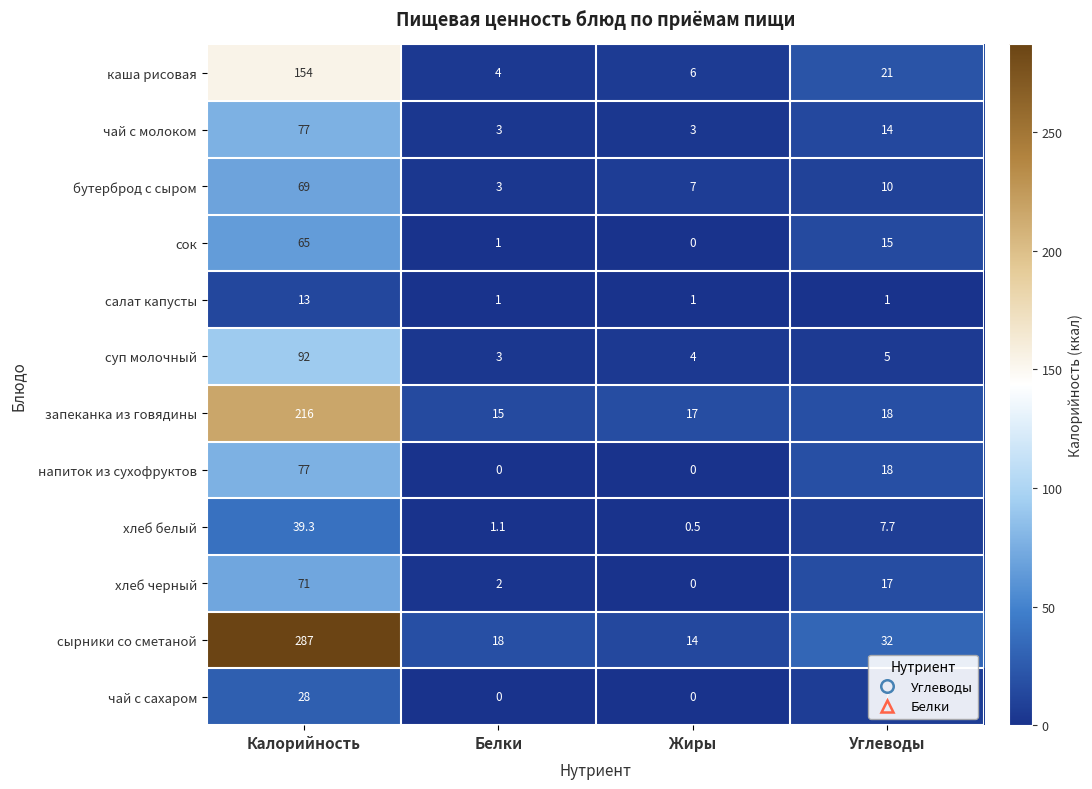

What is the difference between the сырники со сметаной values at Белки and Жиры?

4.0